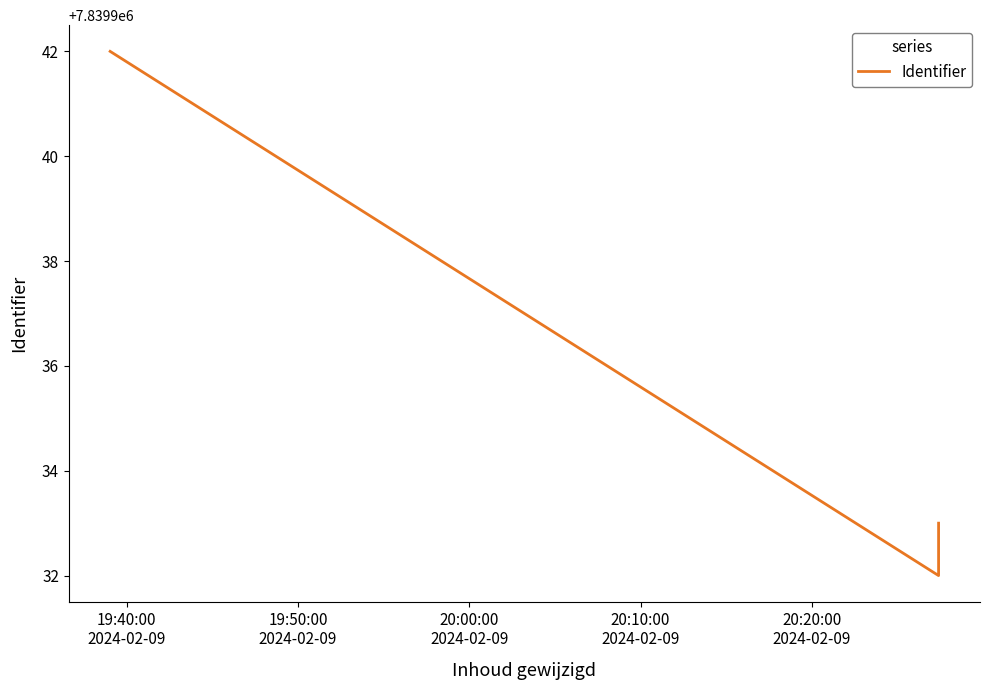

Reading left to right, extract all data points from this chart.

7839942	7839932	7839933